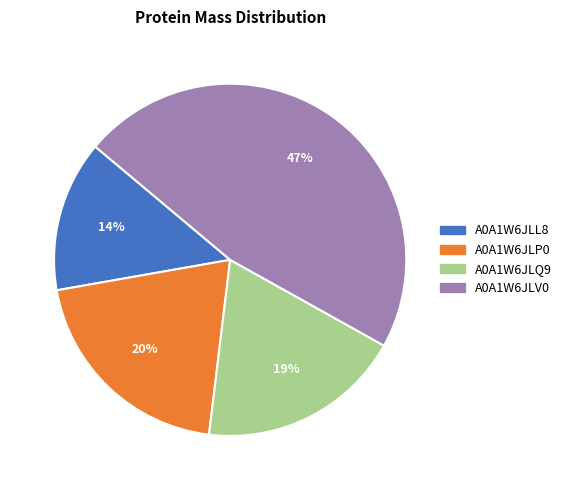

Which category has the smallest portion of the pie?

A0A1W6JLL8